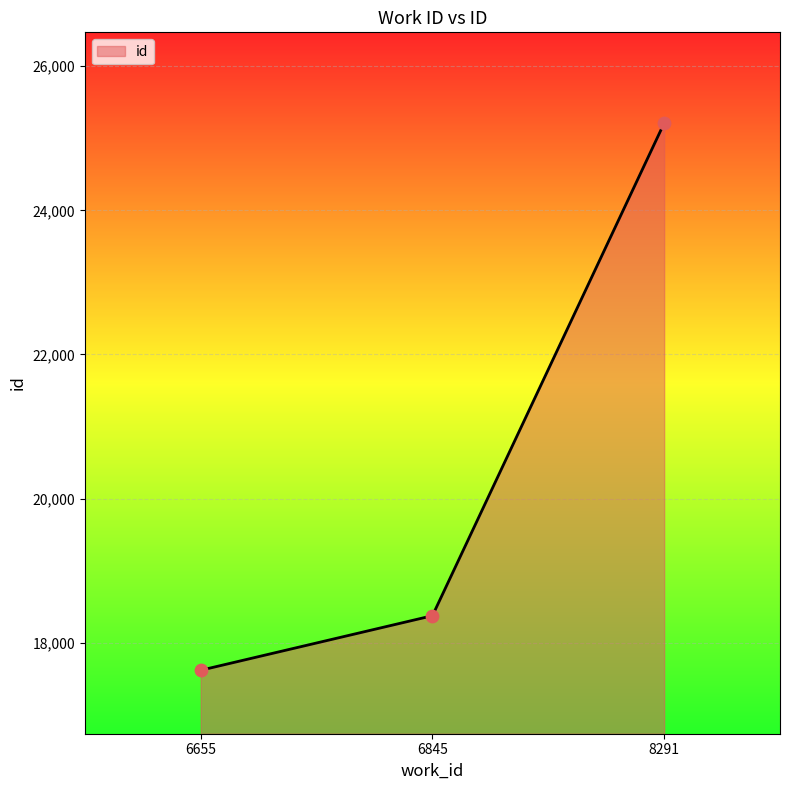

Which has a higher value, 8291 or 6655?

8291